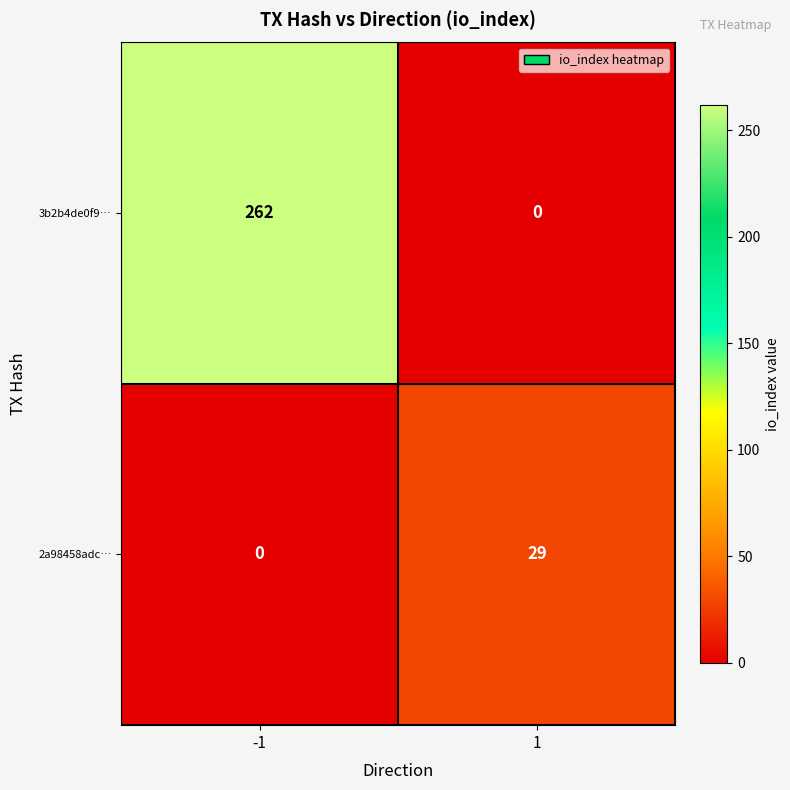

At how many categories does at least one series exceed 257?

1